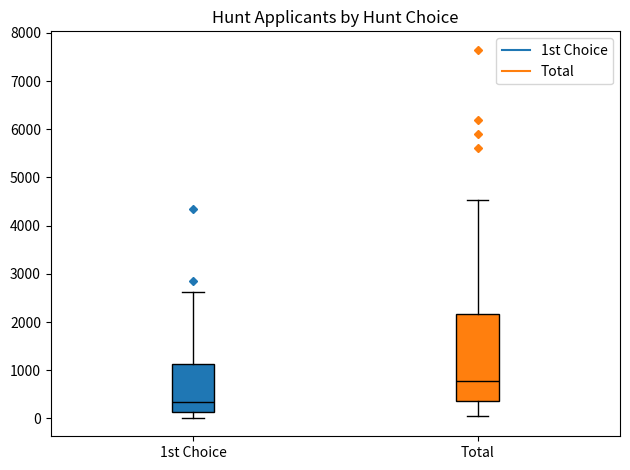

Where is the lower edge of the box for Total on the y-axis? The values are not printed on the chart, so give them approximately, as read against the axis.

400